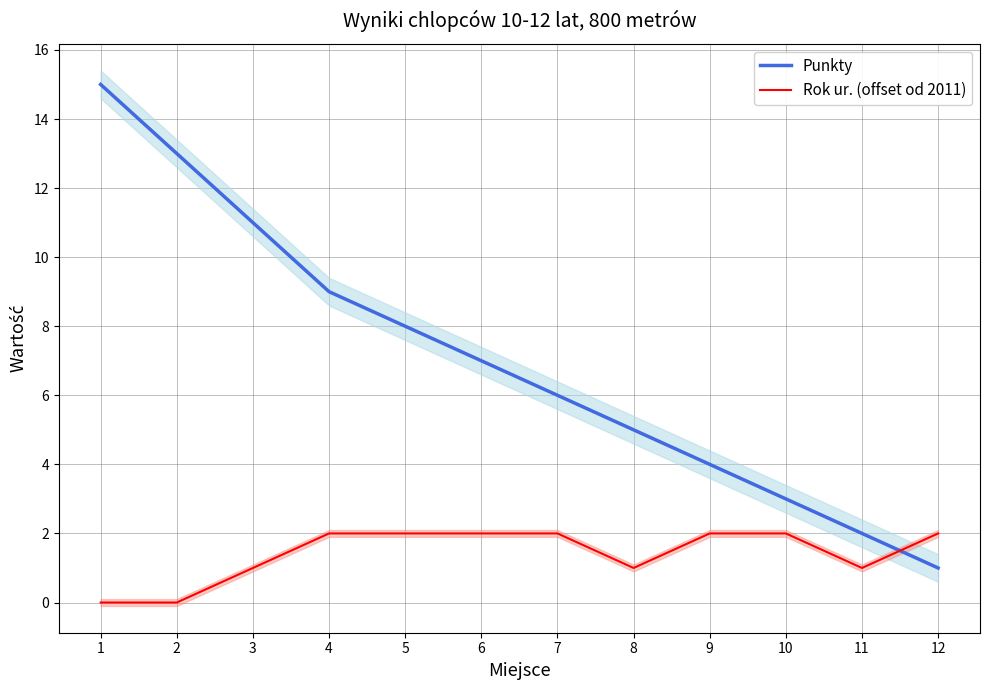

Between 9 and 11, which series saw the biggest shift?

Punkty